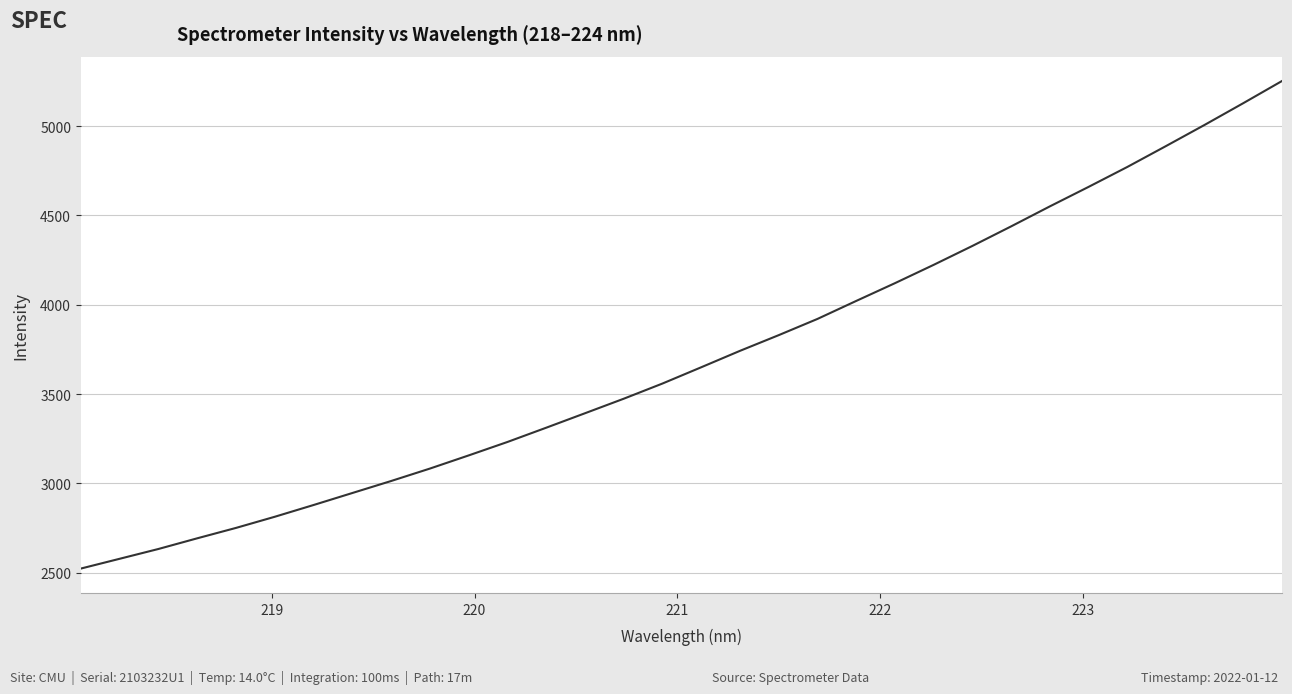

What is the difference between the maximum and minimum values?

2728.8